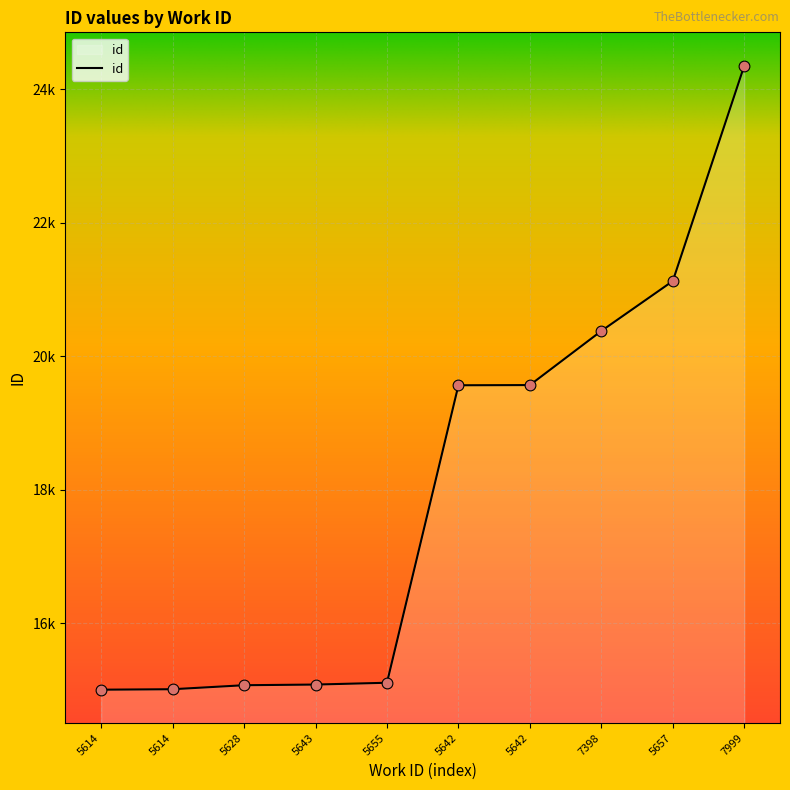

What is the ratio of the value at 5642 to the value at 5628?

1.3